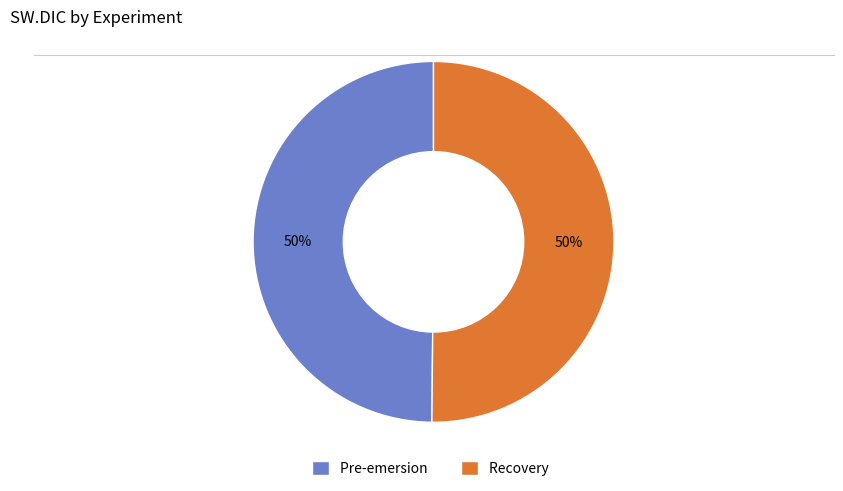

Approximately how many times larger is the value at Recovery compared to Pre-emersion?

1.0